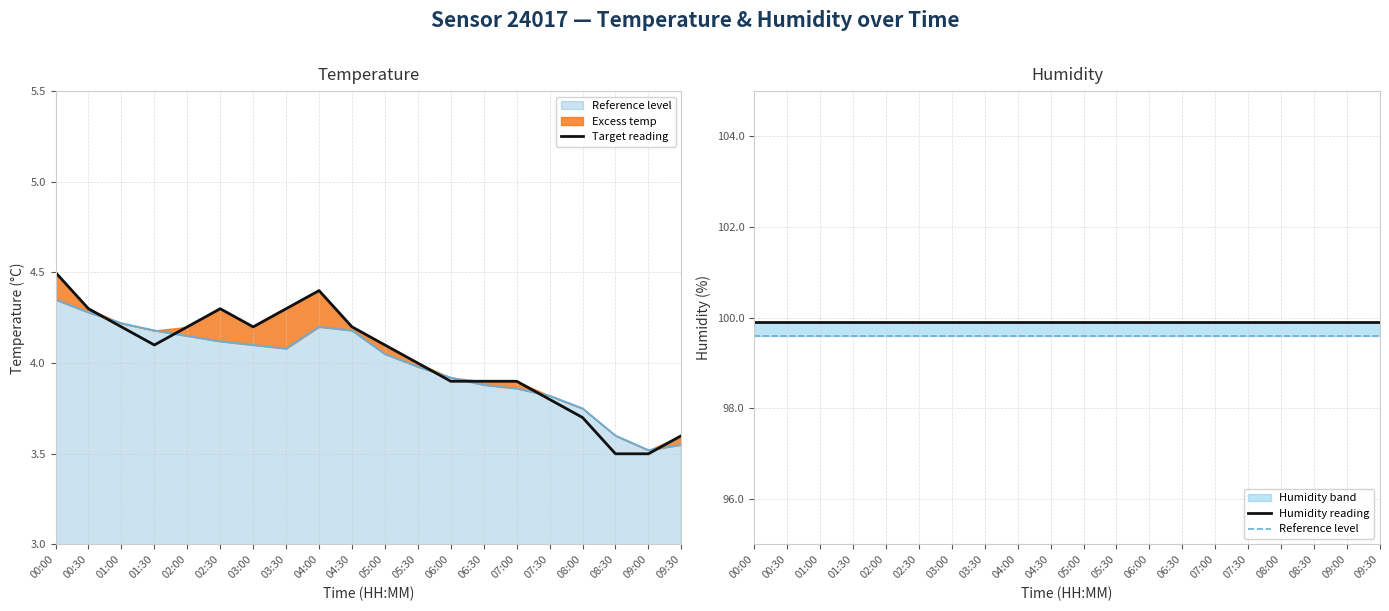

Is it true that Humidity reading equals 99.9 at 00:00?

True